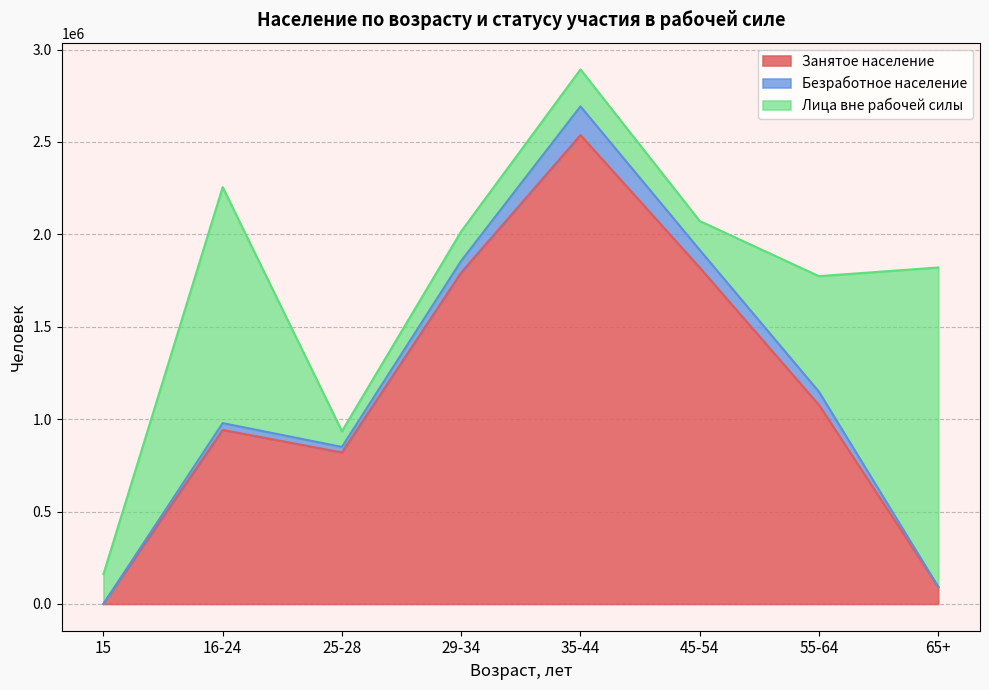

Rank the series by their maximum value, from lowest to highest.

Безработное население, Лица вне рабочей силы, Занятое население